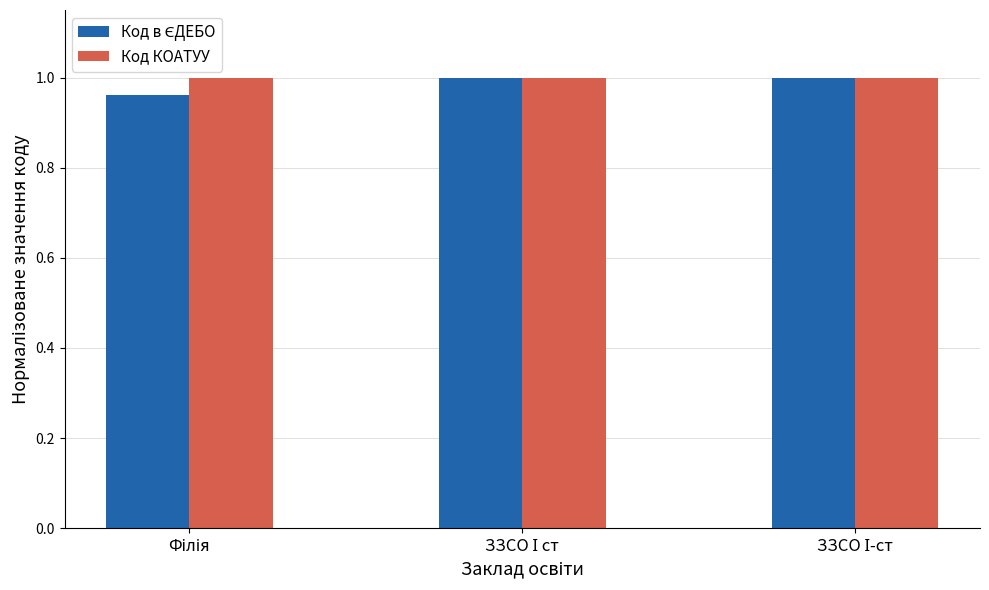

What is the sum of all Код КОАТУУ values?

3.0